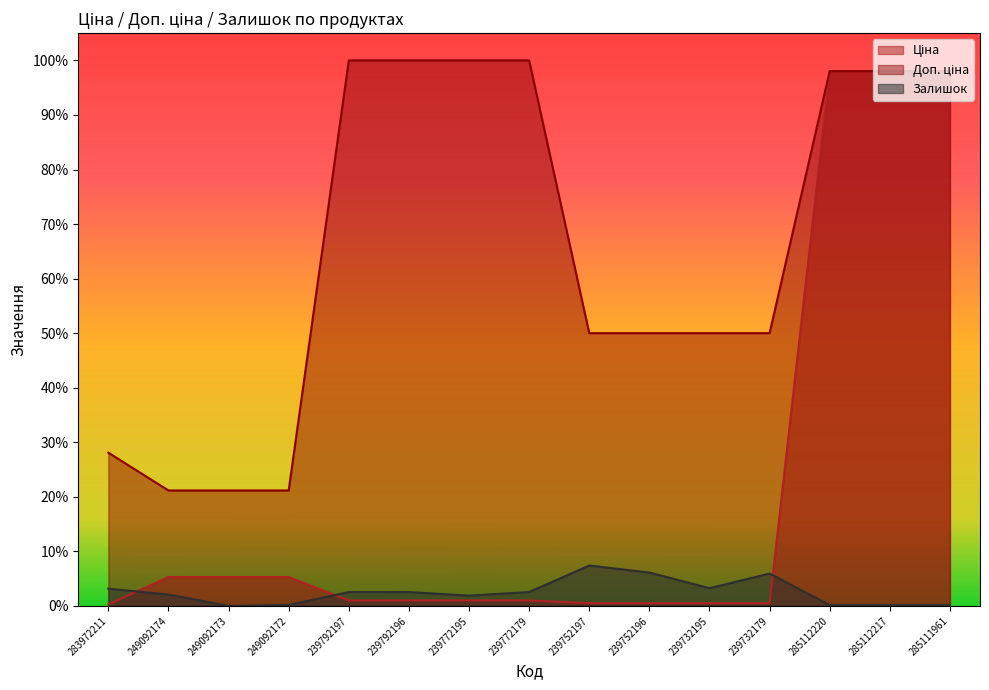

Rank the categories by Доп. ціна value from highest to lowest.

239792197, 239792196, 239772195, 239772179, 285112220, 285112217, 285111961, 239752197, 239752196, 239732195, 239732179, 283972211, 249092174, 249092173, 249092172